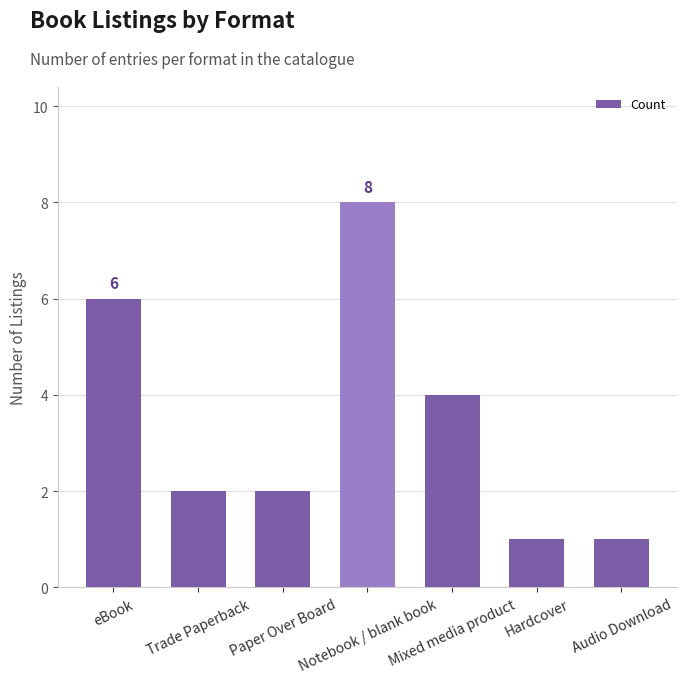

What is the change in value from eBook to Trade Paperback?

-4